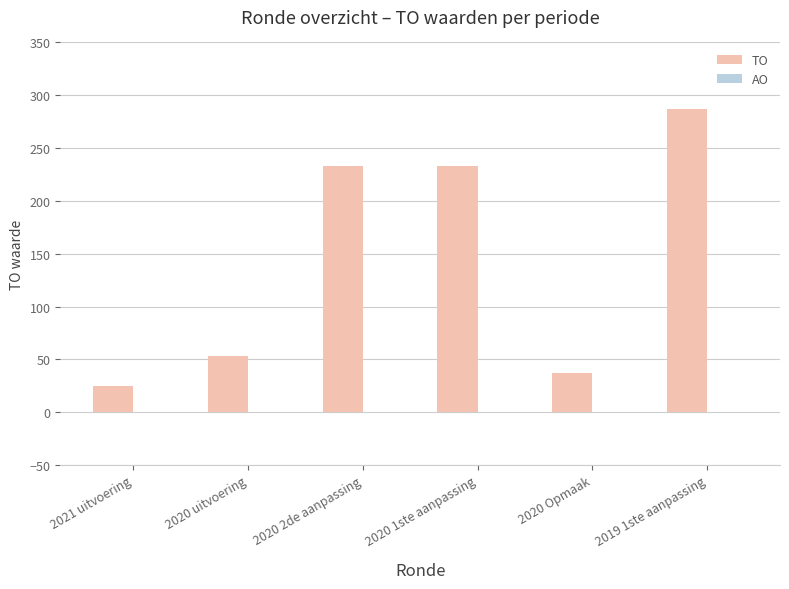

What is the difference between the maximum and second lowest values?

250